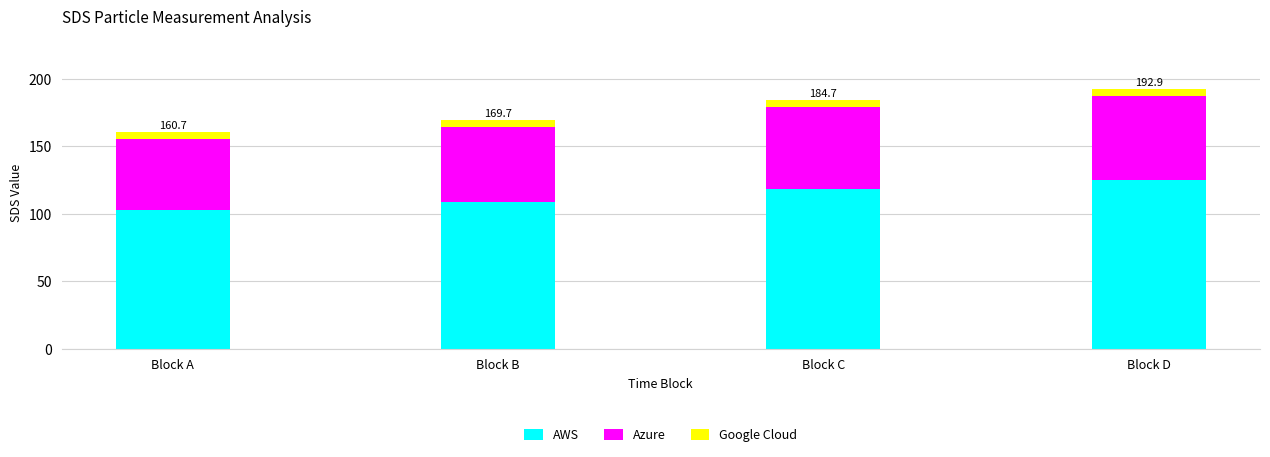

Reading left to right, list the values for the AWS series.

102.6	108.6	118.5	125.3